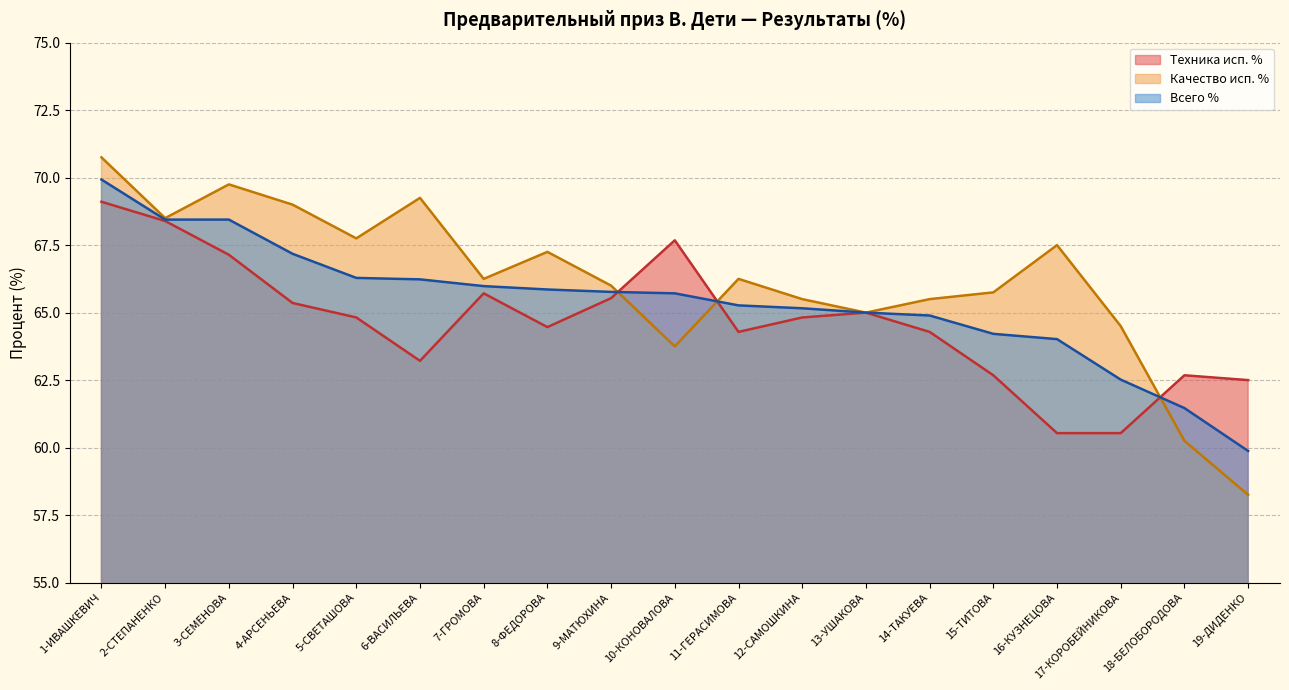

Is it true that Техника исп. % equals 60.5 at 17-КОРОБЕЙНИКОВА?

True